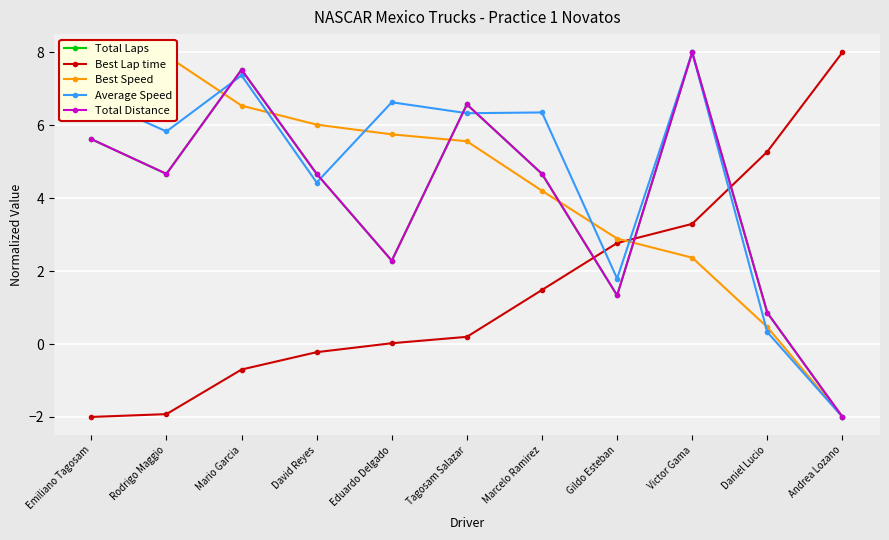

How many distinct data groups are displayed?

5